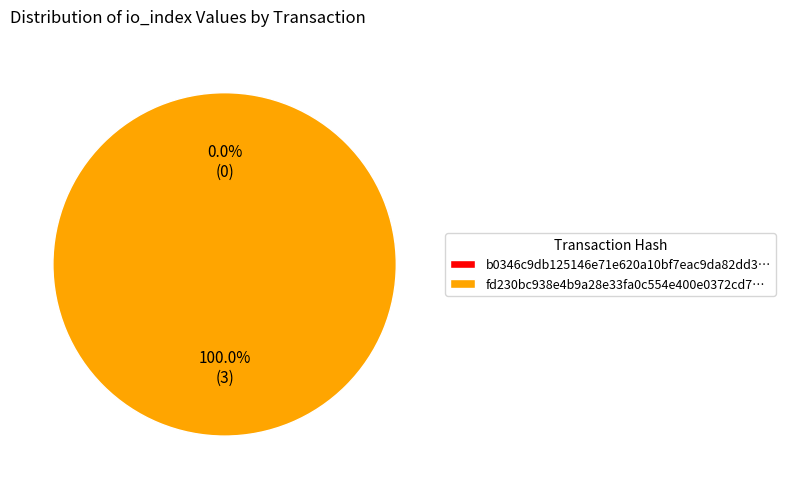

How much of the chart is everything except direction=-1 (io_index=0)?

100.0%